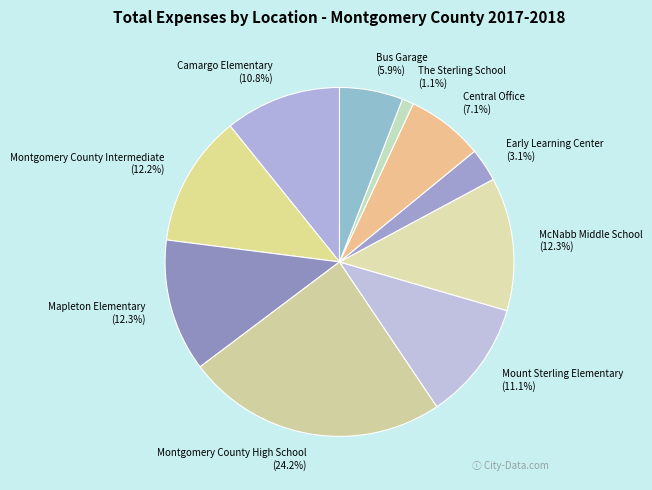

Is the sum of The Sterling School (1.1%) and Central Office (7.1%) greater than half?

No